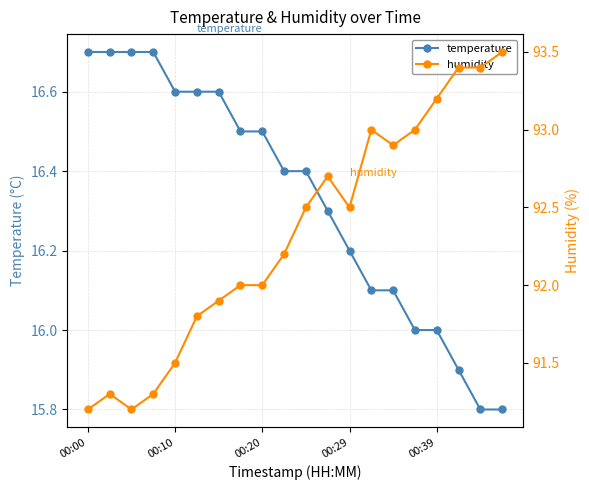

True or false: humidity has a value of 129.9 at 10.

False